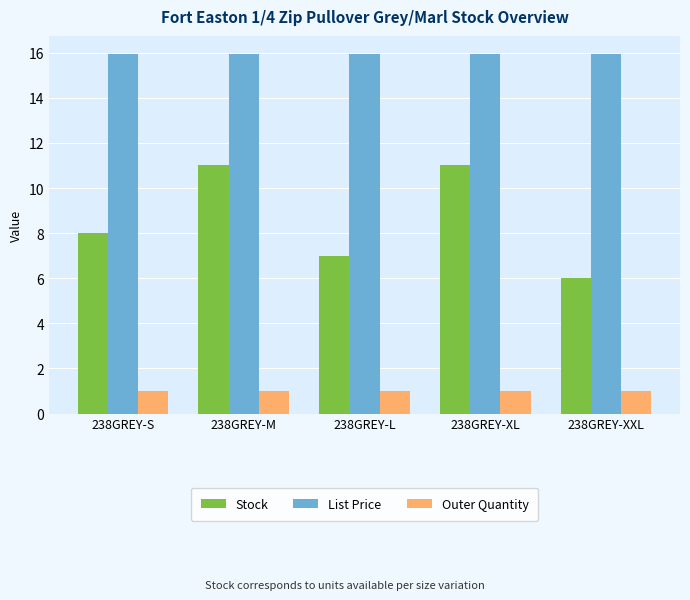

True or false: List Price has a value of 10.2 at 238GREY-L.

False